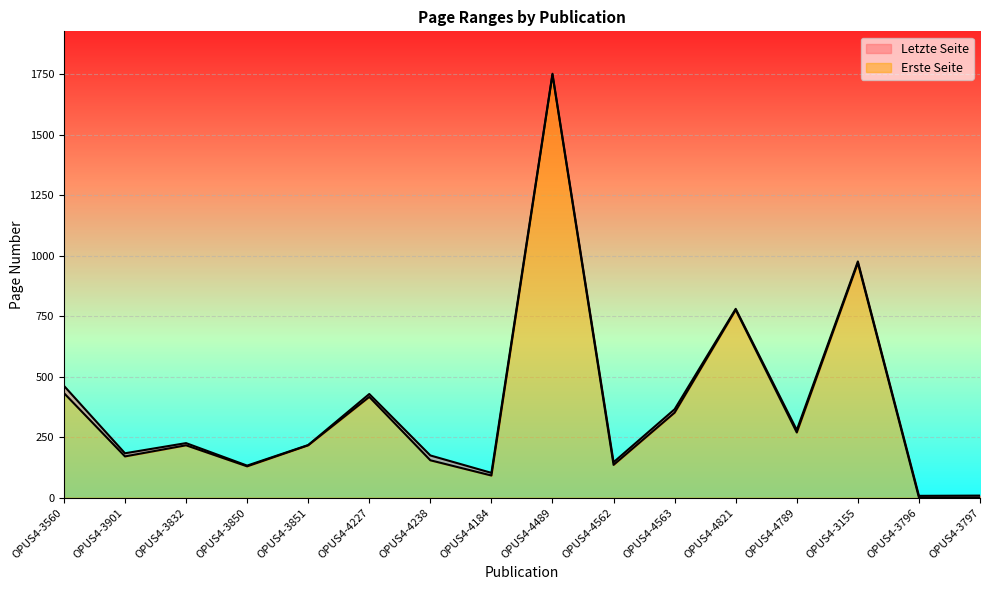

True or false: Letzte Seite and Erste Seite cross at least once.

False